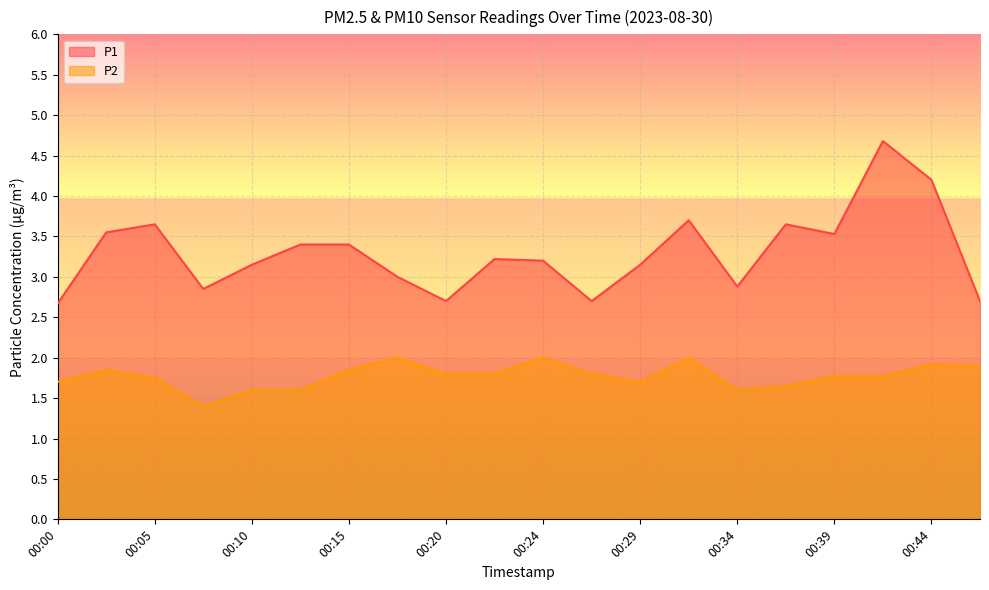

Which has a higher value, 00:37 or 00:03?

00:37